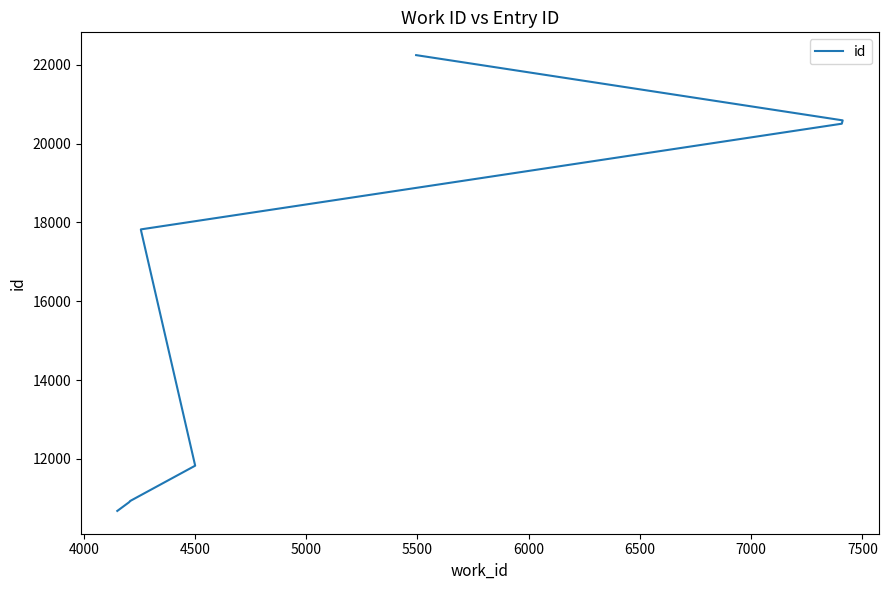

What is the minimum value shown in the chart?

10681